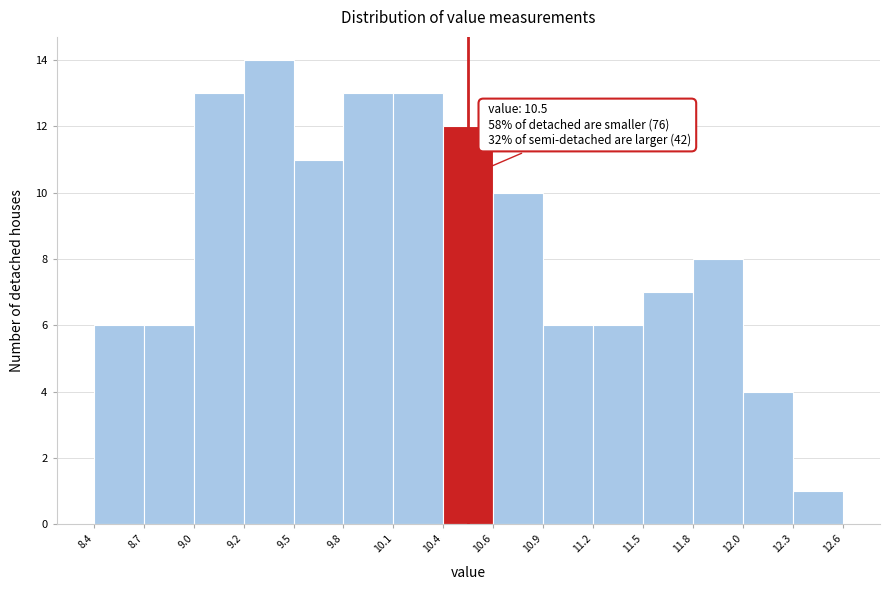

Over which range of the x-axis is the bar tallest?

9.2 to 9.5